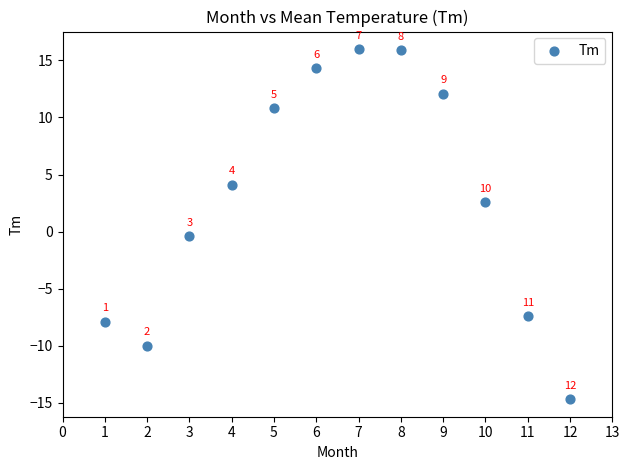

What Y value in the scatter plot is closest to 0?

-0.4